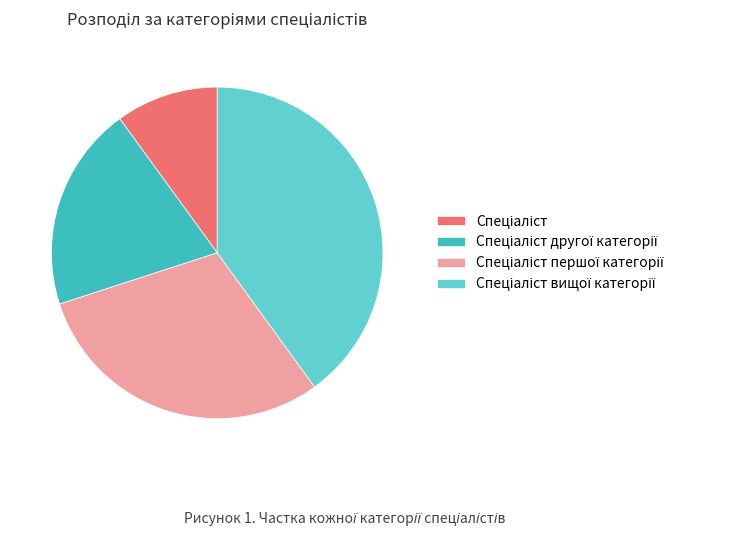

Is there any slice that represents more than half of the pie?

No